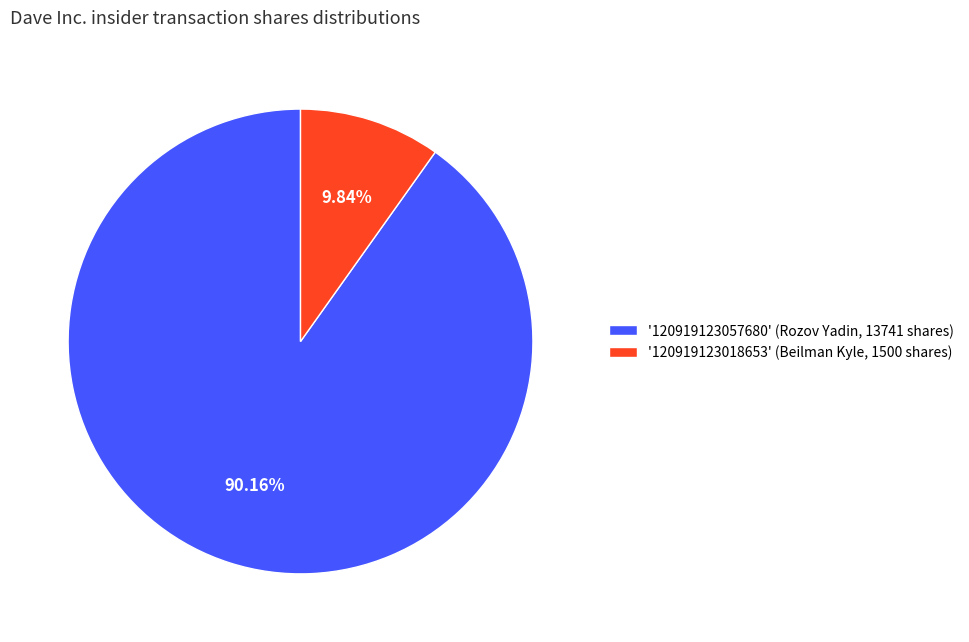

Which category accounts for the majority?

'120919123057680' (Rozov Yadin, 13741 shares)